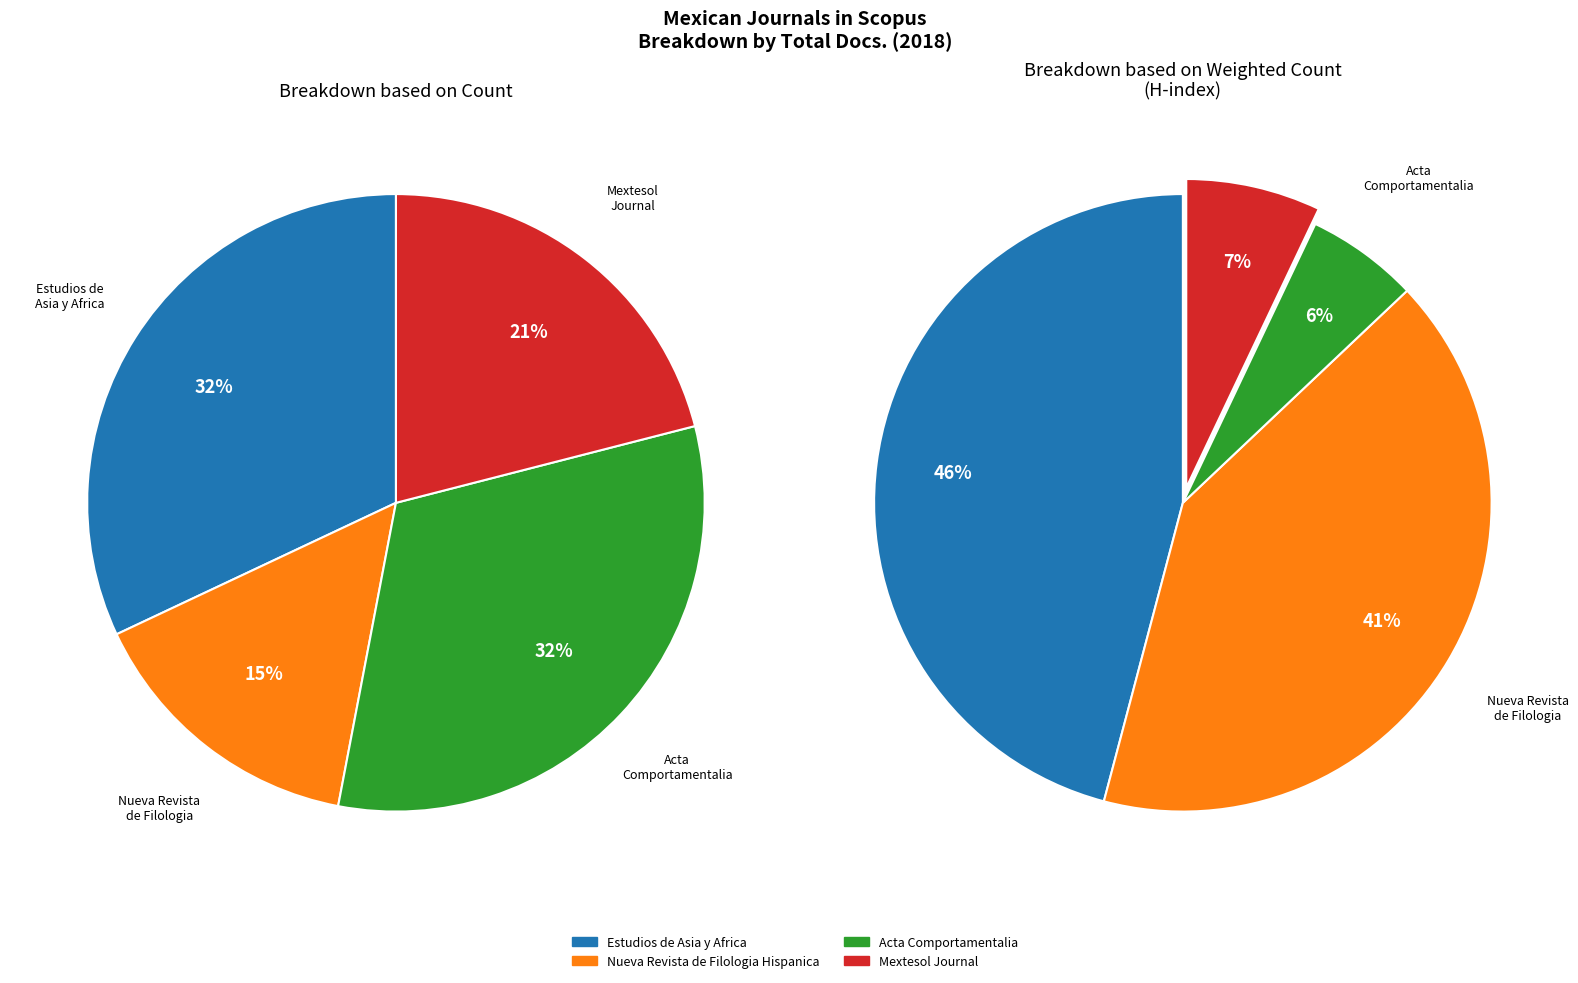

How many segments does this pie chart have?

4